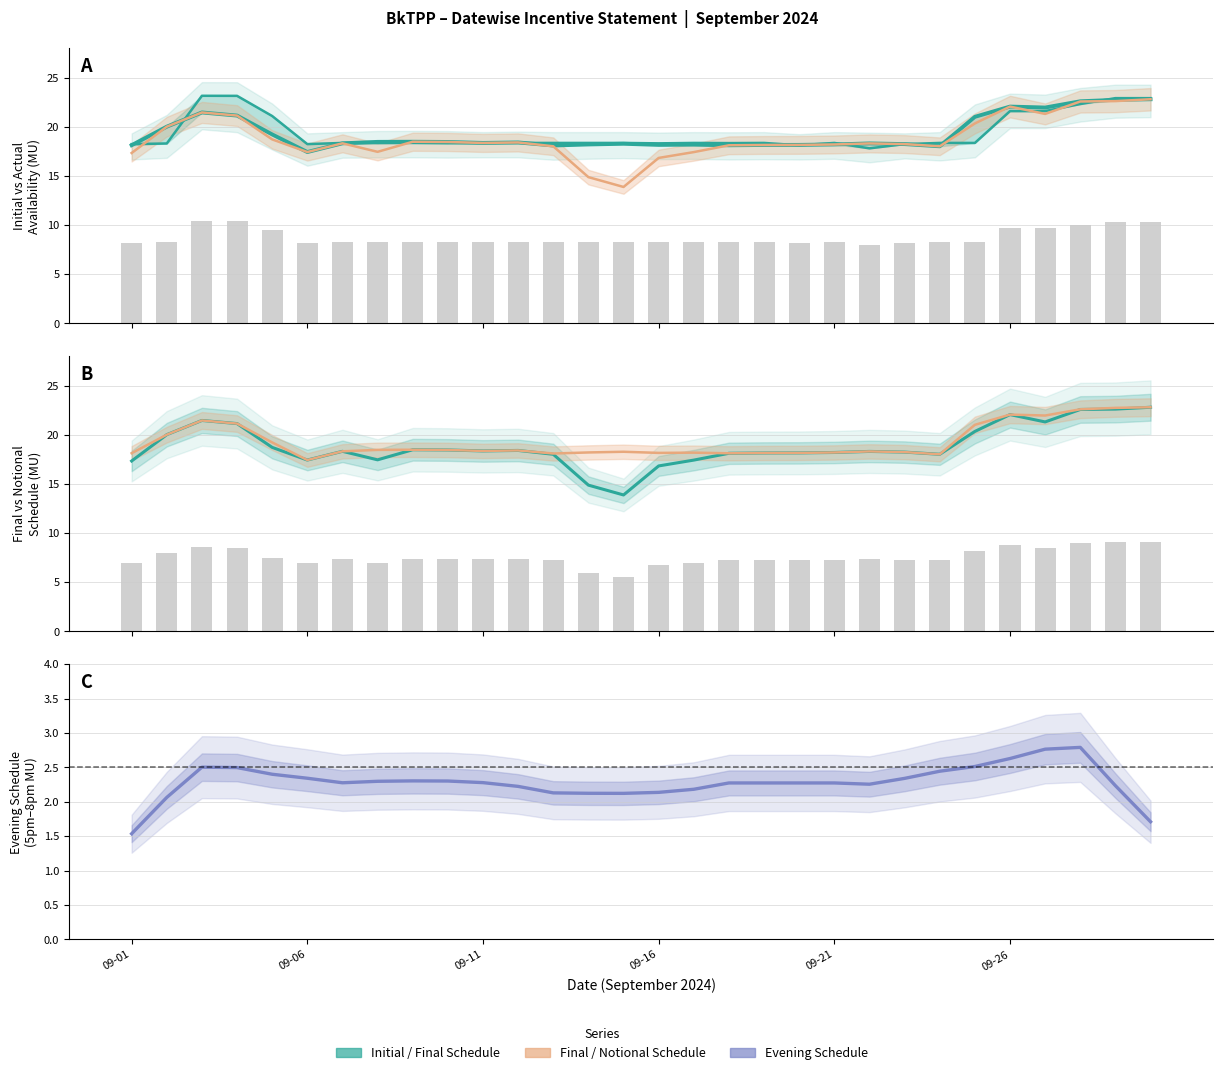

What is the difference between the second highest and second lowest values in the Final Schedule (MU) series?

7.7